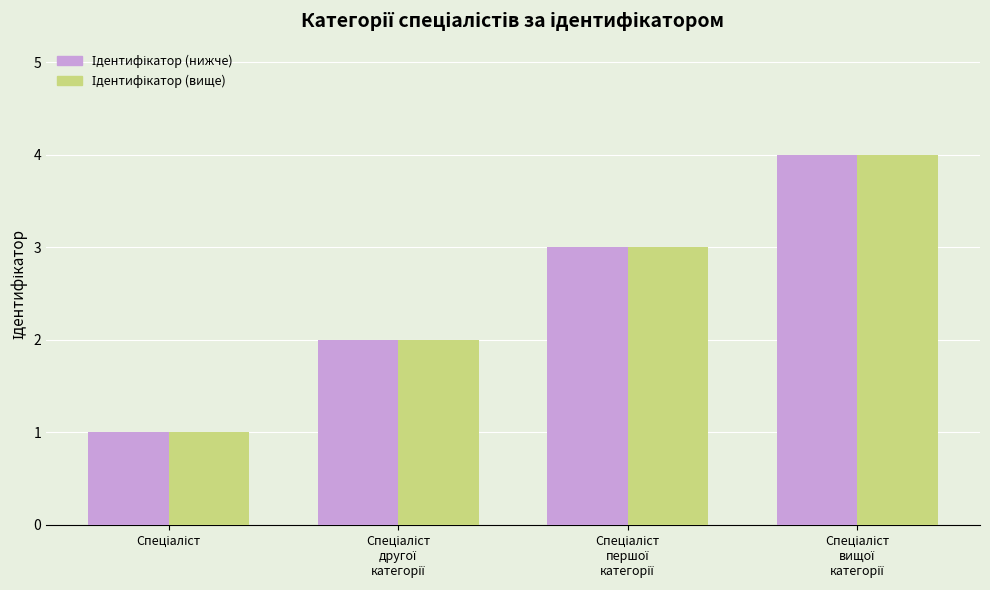

What is the greatest value displayed?

4